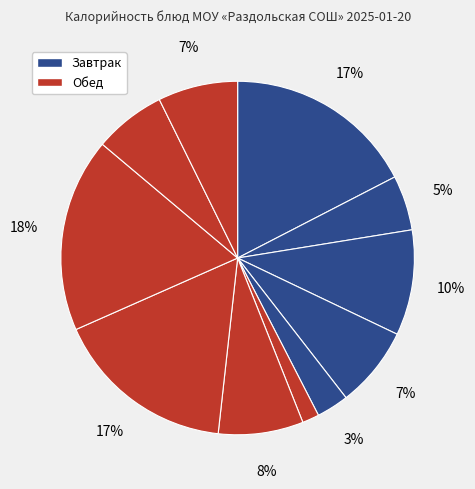

How many segments does this pie chart have?

11